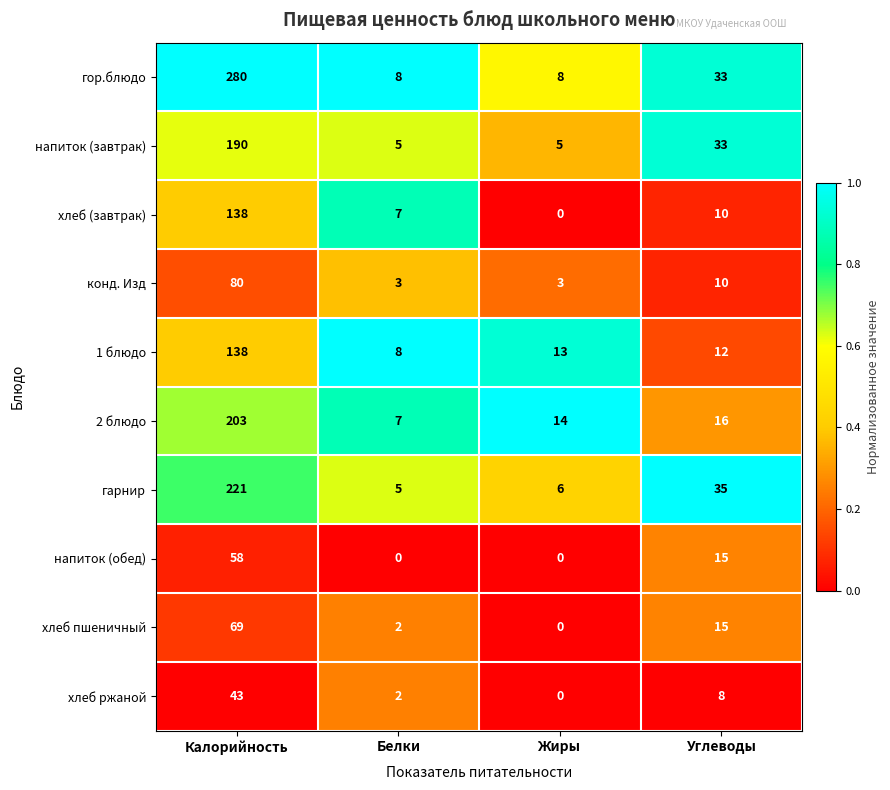

What is the spread (max minus min) of values at Углеводы?

27